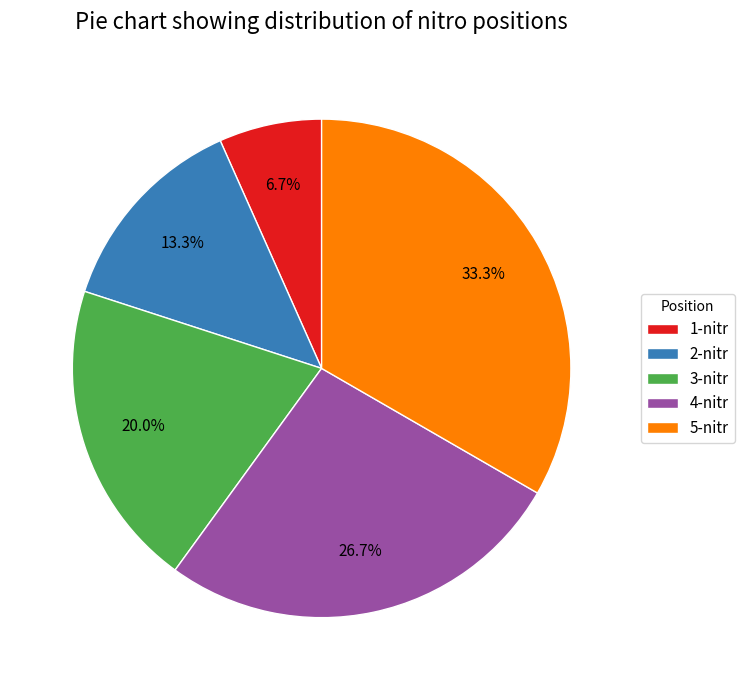

How much of the chart is everything except 4-nitr?

73.3%